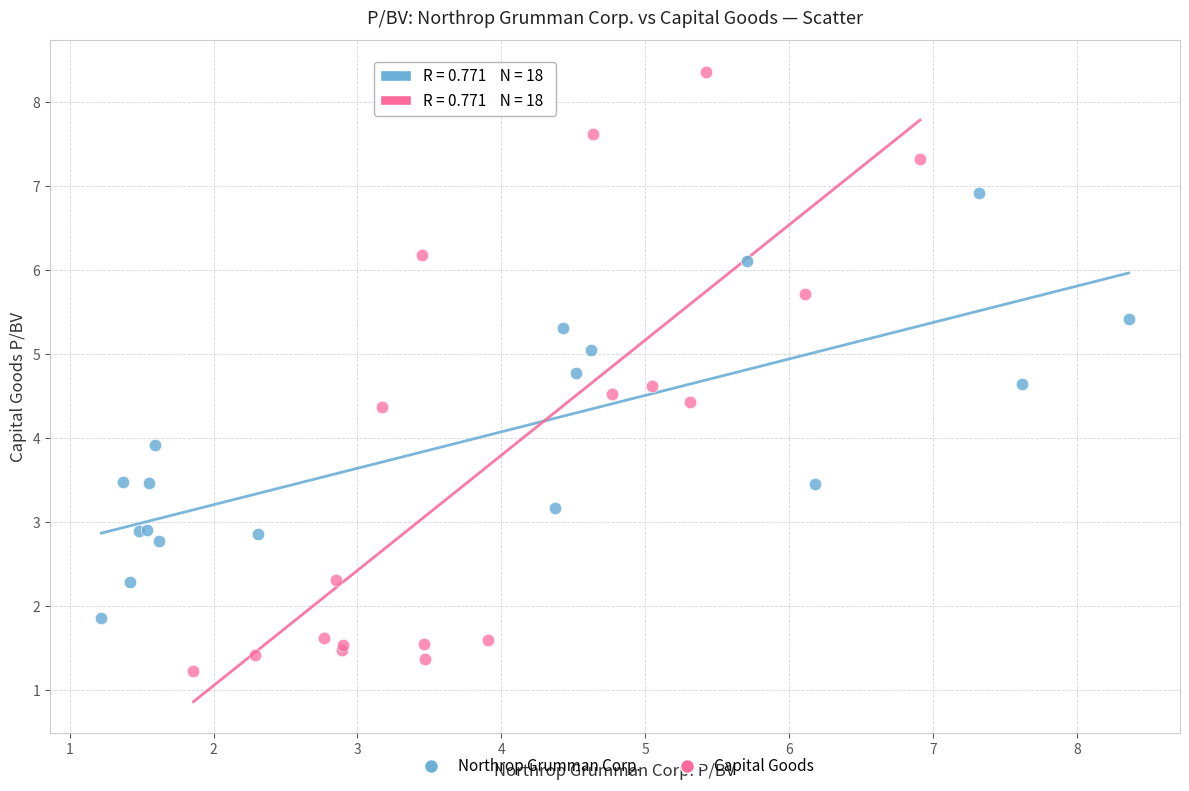

Which series contains the lowest Y value?

Capital Goods